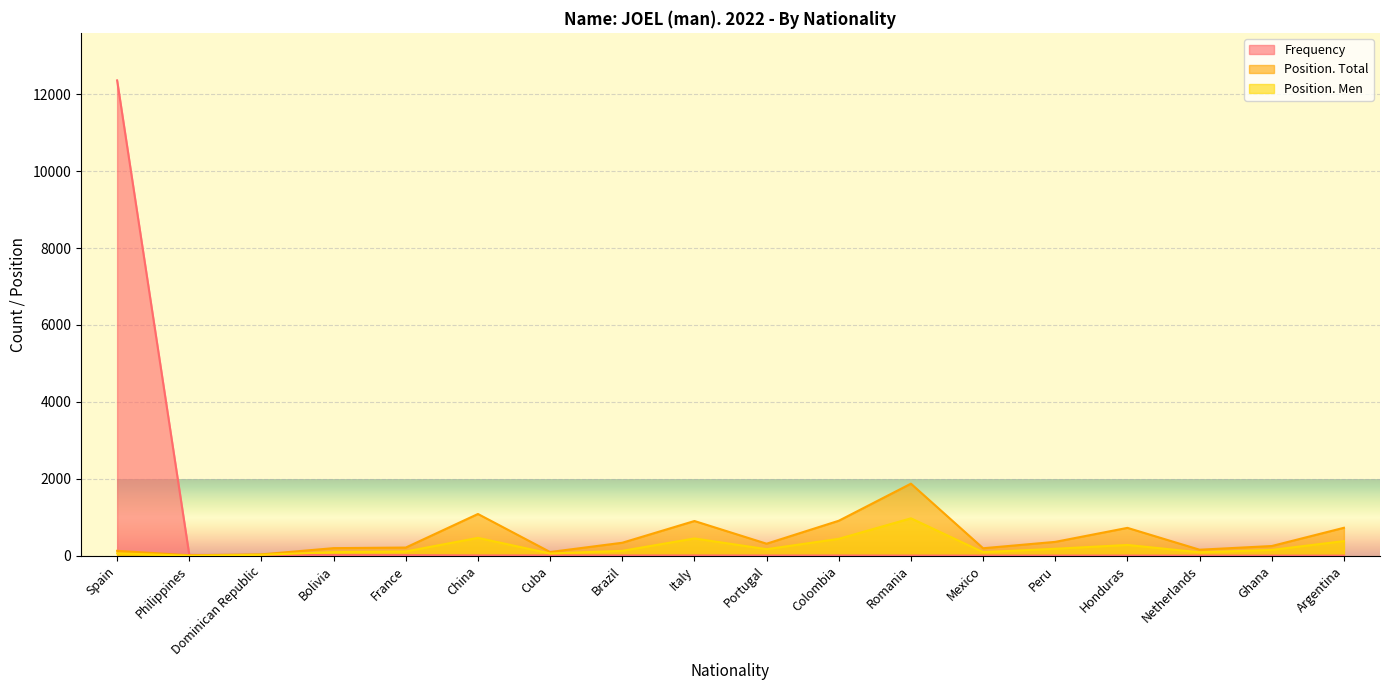

Reading left to right, extract all data points from this chart.

Frequency: 12357	23	21	17	16	9	9	8	8	7	7	5	5	5	5	4	4	4
Position. Total: 129	14	37	199	214	1087	98	339	904	314	911	1875	196	362	726	158	254	728
Position. Men: 65	2	26	95	113	466	60	129	451	172	441	974	95	183	282	91	153	382